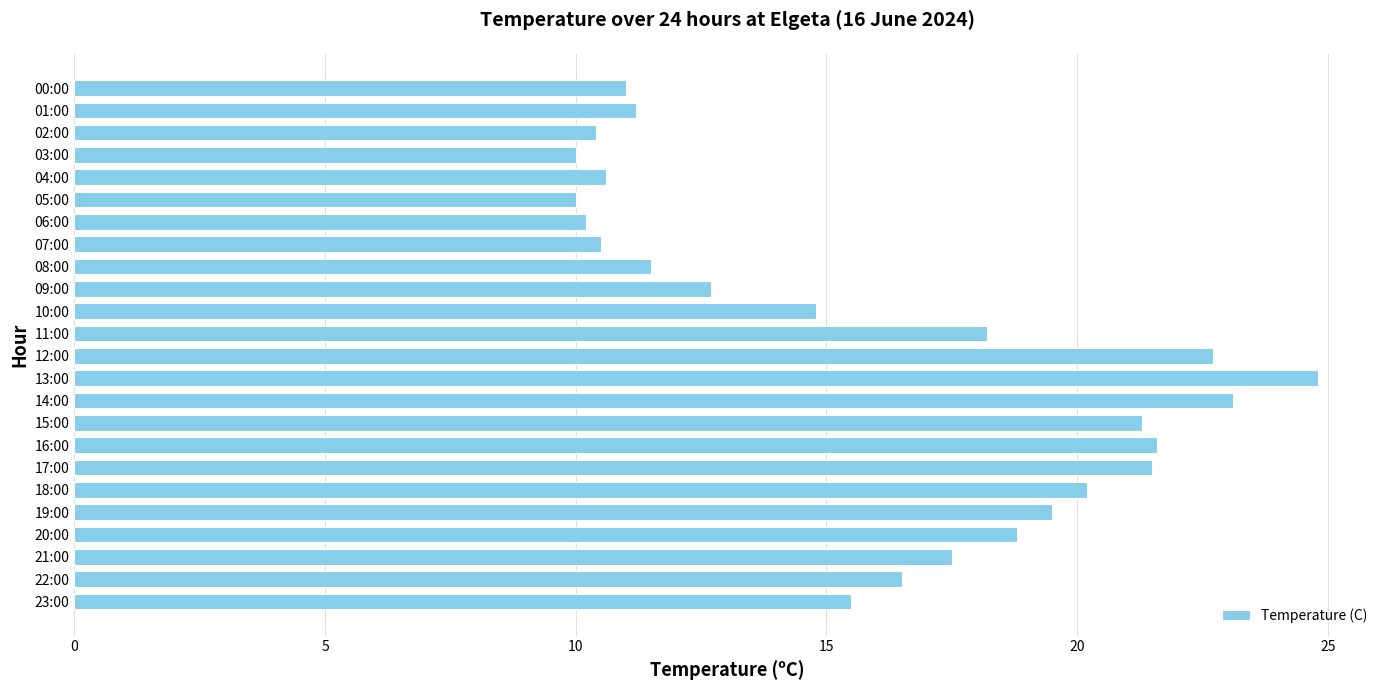

What is the minimum value shown in the chart?

10.0